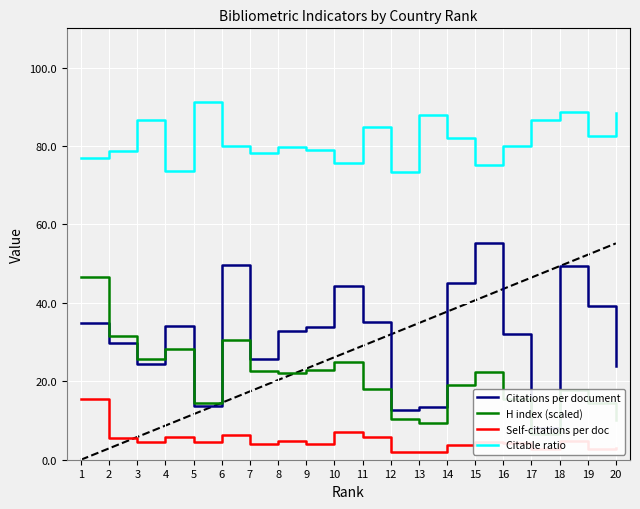

Reading left to right, list all the values displayed in this chart.

Citations per document: 34.8	29.8	24.5	34.1	13.7	49.6	25.7	32.8	33.7	44.2	35.1	12.6	13.4	45.0	55.2	32.1	8.1	49.4	39.2	23.9
H index (scaled): 46.7	31.5	25.7	28.2	14.5	30.6	22.6	22.1	23.0	24.9	18.0	10.3	9.3	19.1	22.4	15.4	6.5	17.7	14.5	10.1
Self-citations per doc: 15.5	5.5	4.6	5.9	4.5	6.3	4.0	4.7	4.0	7.0	5.9	2.0	1.9	3.8	4.6	4.2	2.6	4.8	2.8	3.0
Citable ratio: 76.8	78.8	86.6	73.7	91.2	79.9	78.1	79.8	79.0	75.6	84.9	73.5	88.0	82.1	75.2	79.9	86.6	88.5	82.5	88.3